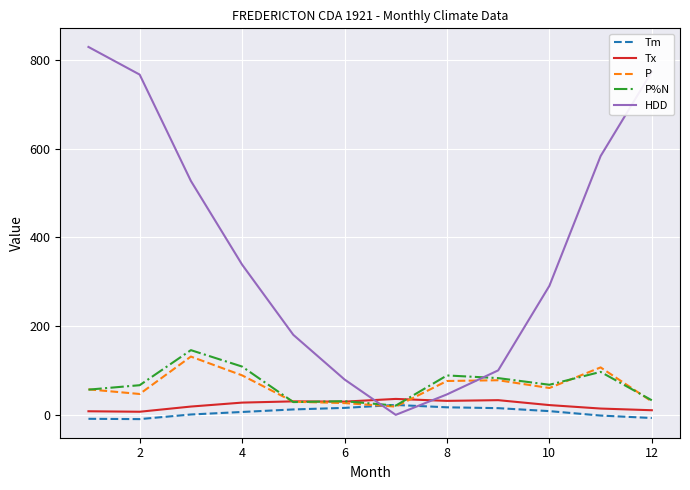

What is the maximum value for P%N?

146.0